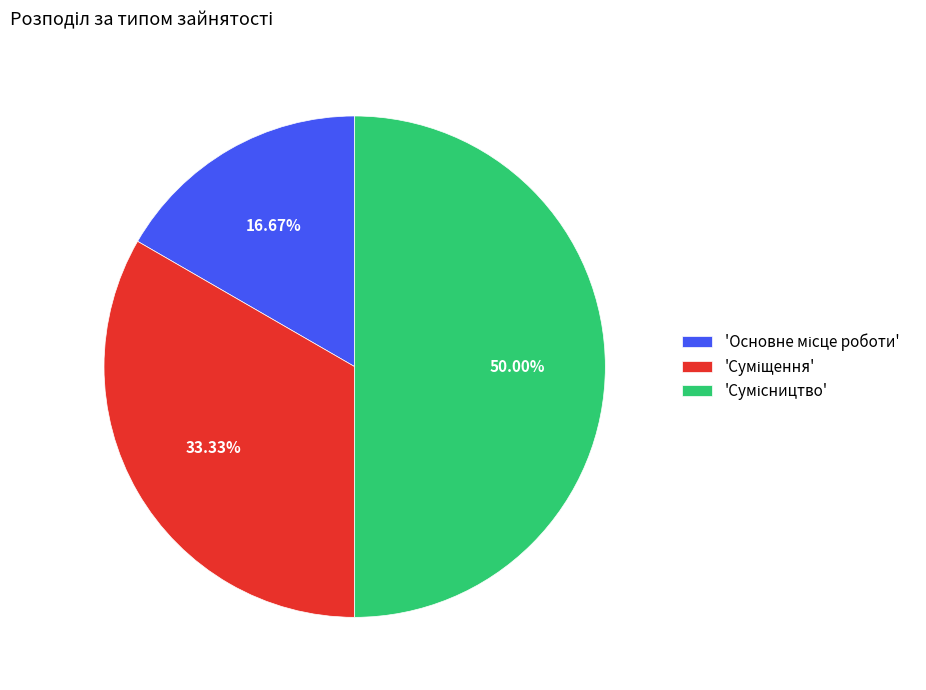

To the nearest percent, what is the difference between the largest and smallest slice percentages?

33%